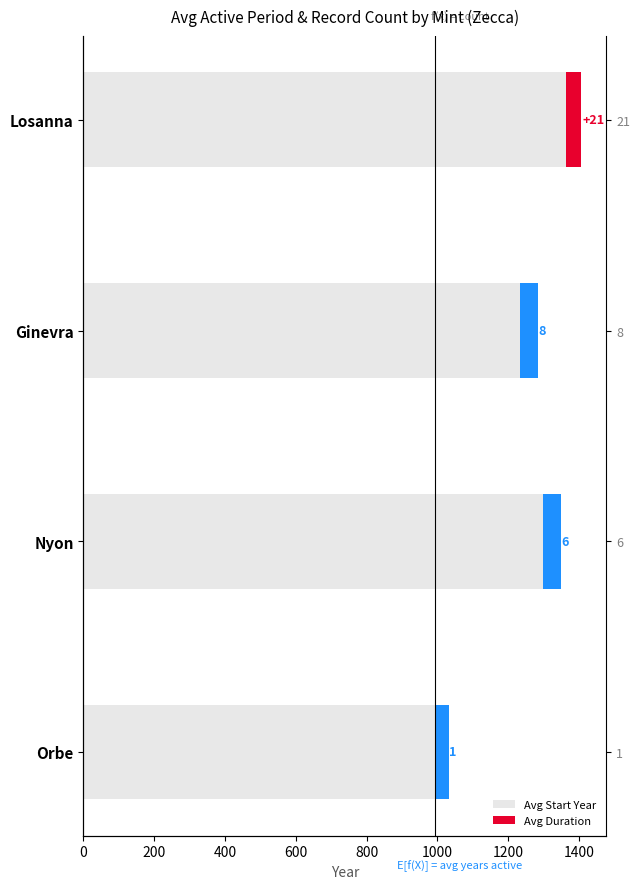

Is it true that Avg Start Year equals 2280.9 at Losanna?

False